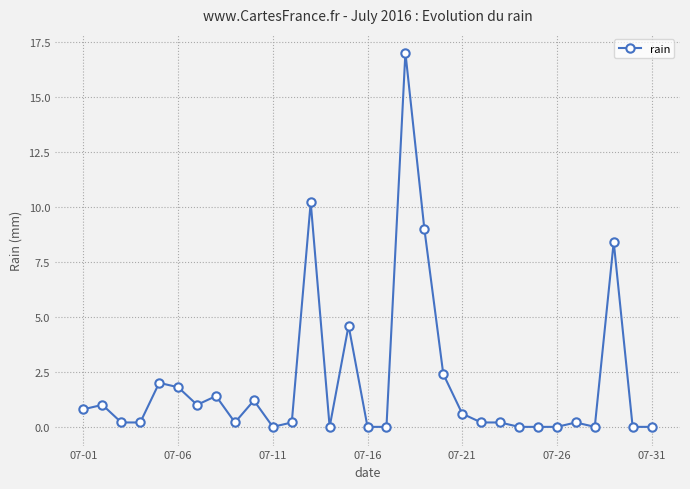

Count the number of categories in the chart.

31